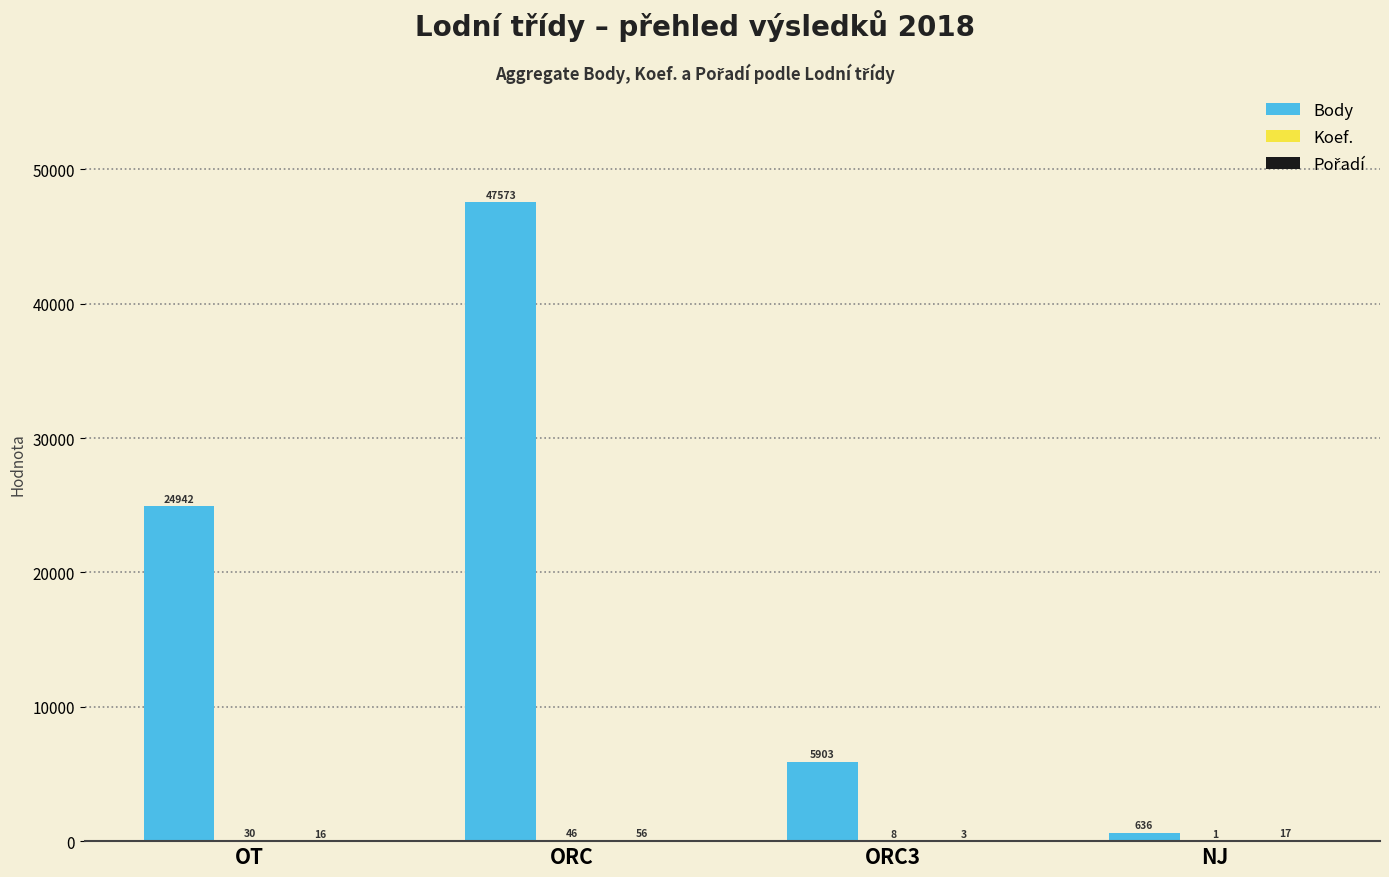

Which label corresponds to the largest value in the chart?

ORC